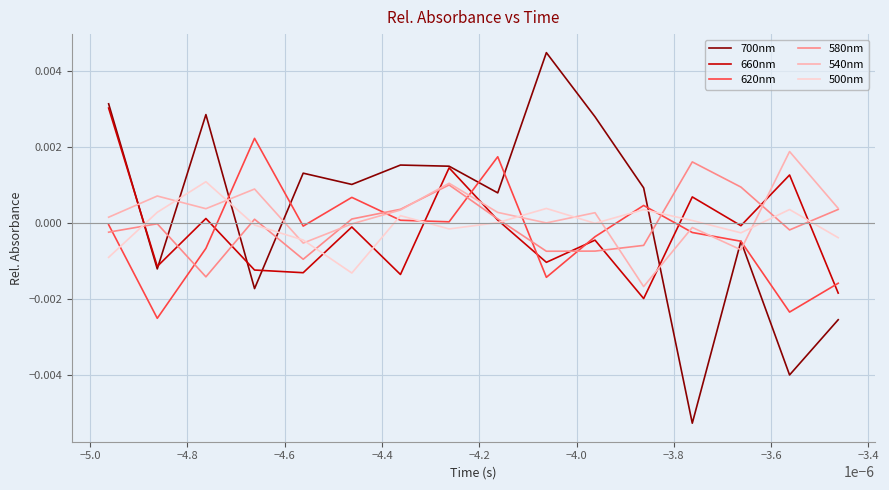

True or false: 580nm and 700nm cross at least once.

True